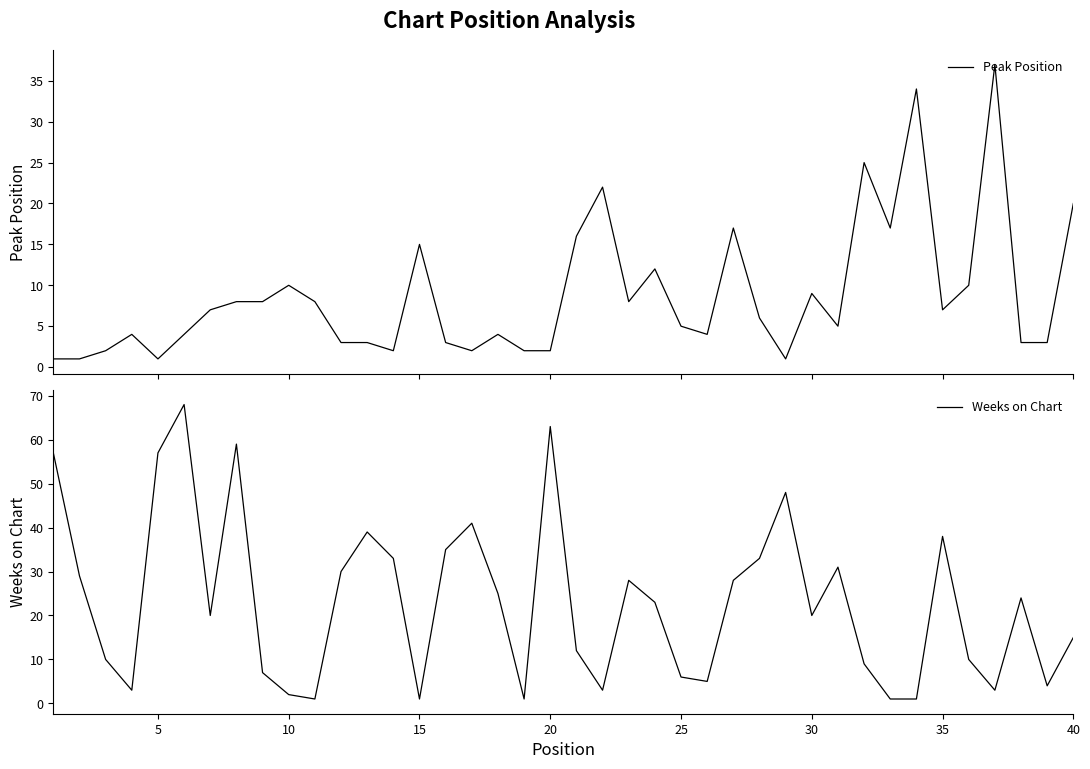

True or false: Weeks on Chart has more than 1 interior local peaks.

True